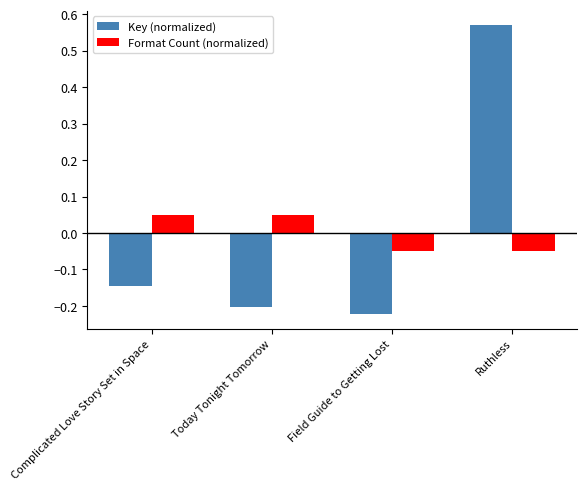

Rank the categories by Key (normalized) value from highest to lowest.

Ruthless, Complicated Love Story Set in Space, Today Tonight Tomorrow, Field Guide to Getting Lost